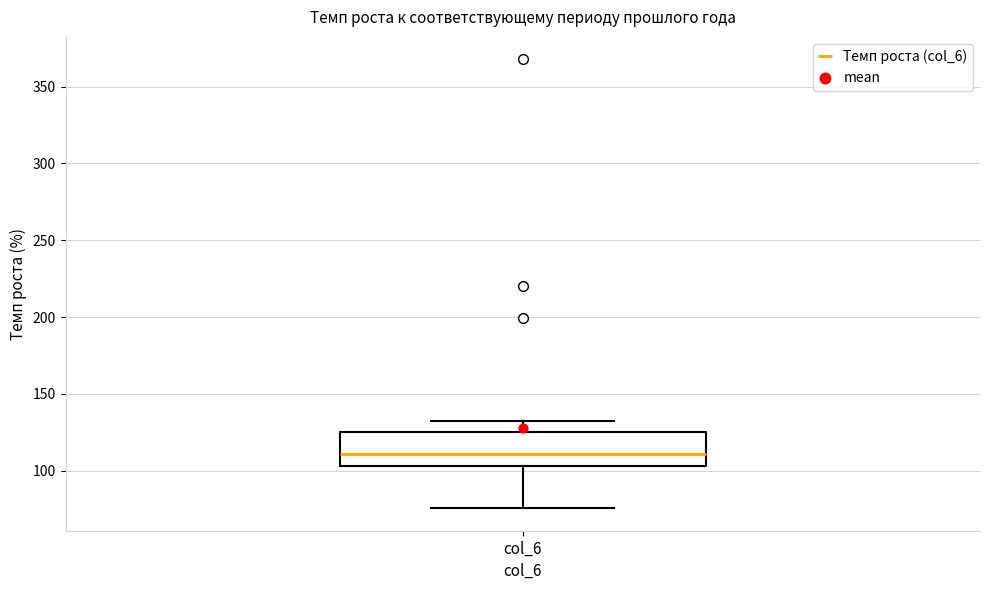

Where does the lower whisker of the box for col_6 end on the y-axis? The values are not printed on the chart, so give them approximately, as read against the axis.

75